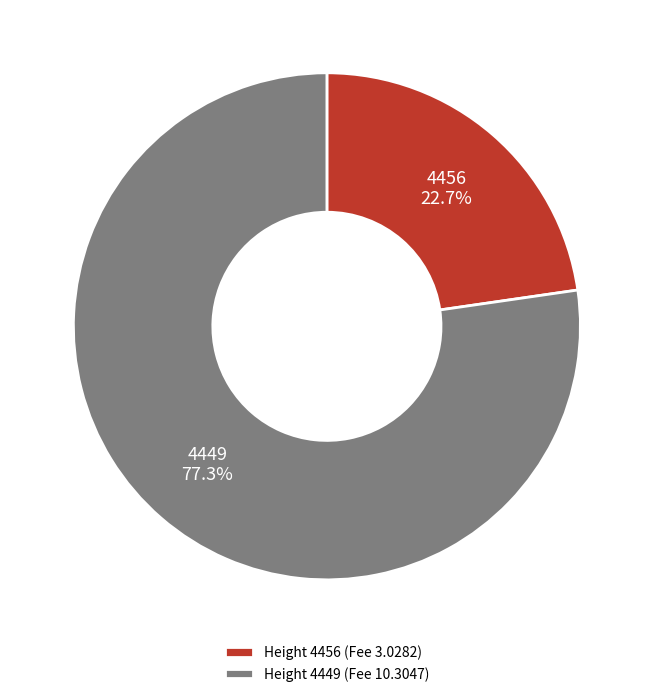

Combined, do Height 4456 (Fee 3.0282) and Height 4449 (Fee 10.3047) account for over 50%?

Yes